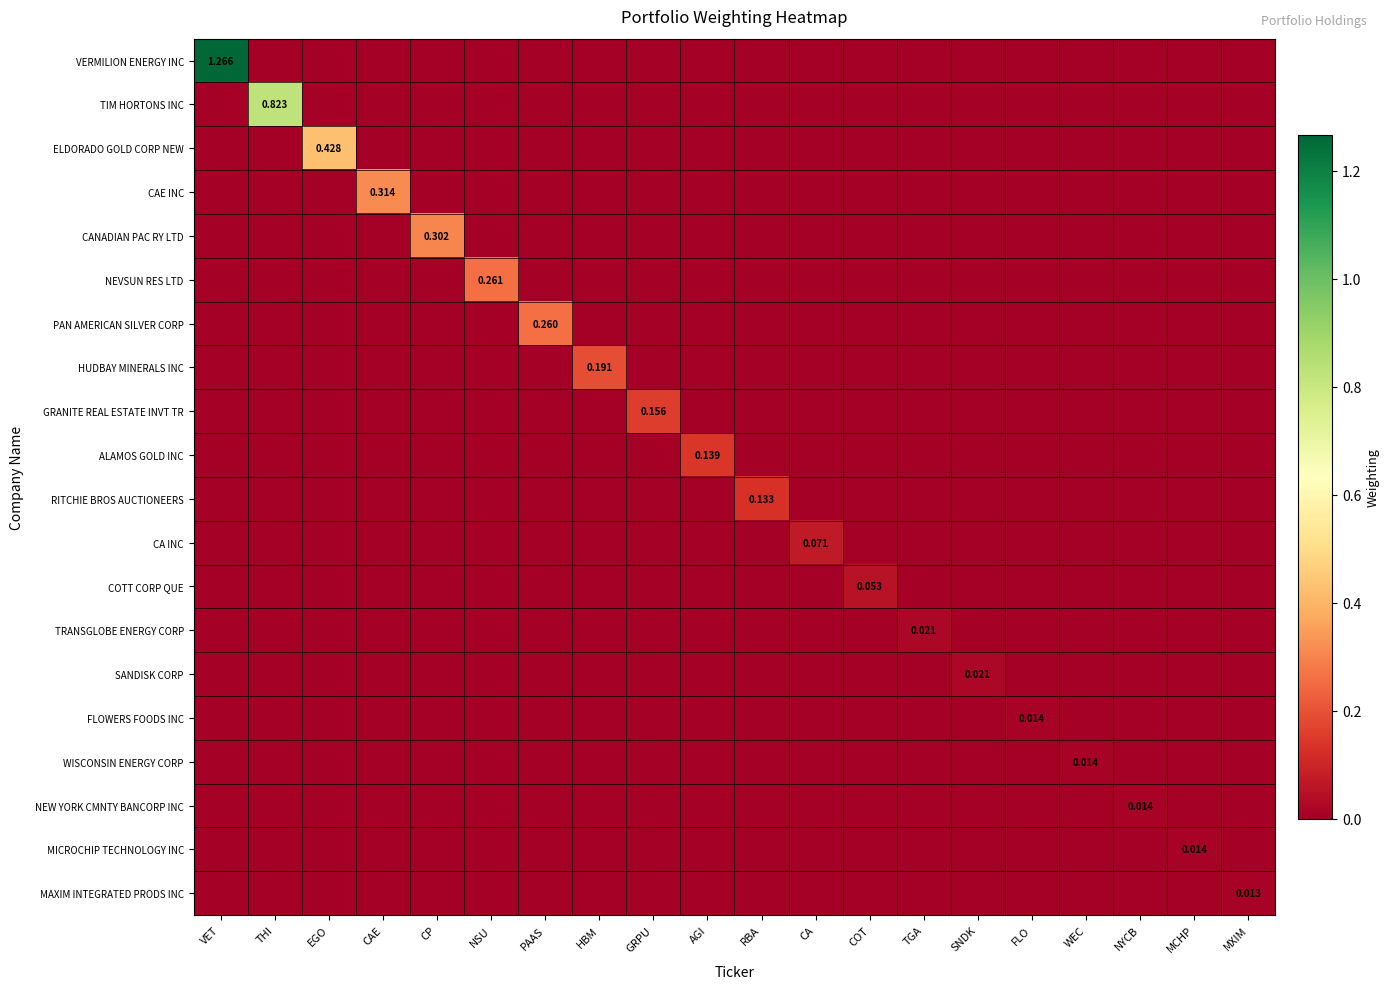

How many categories are shown in the chart?

20